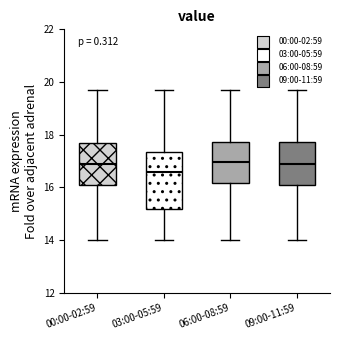

Where does the lower whisker of the box for 00:00-02:59 end on the y-axis? The values are not printed on the chart, so give them approximately, as read against the axis.

14.0